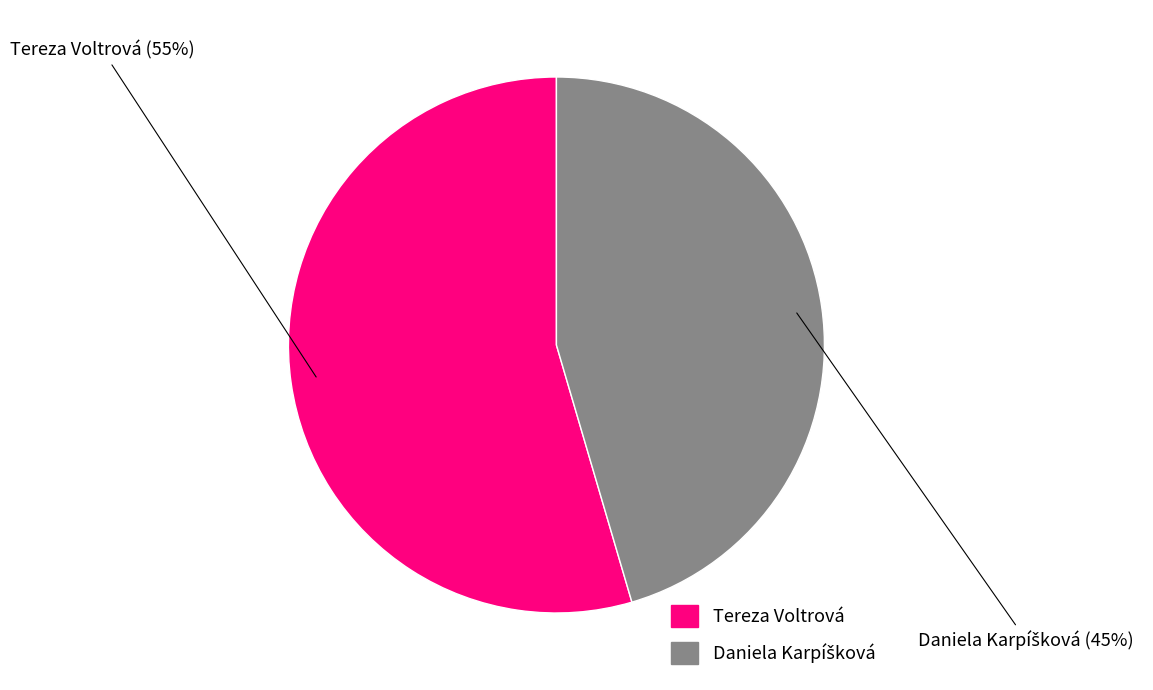

To the nearest percent, what portion does Tereza Voltrová represent?

55%